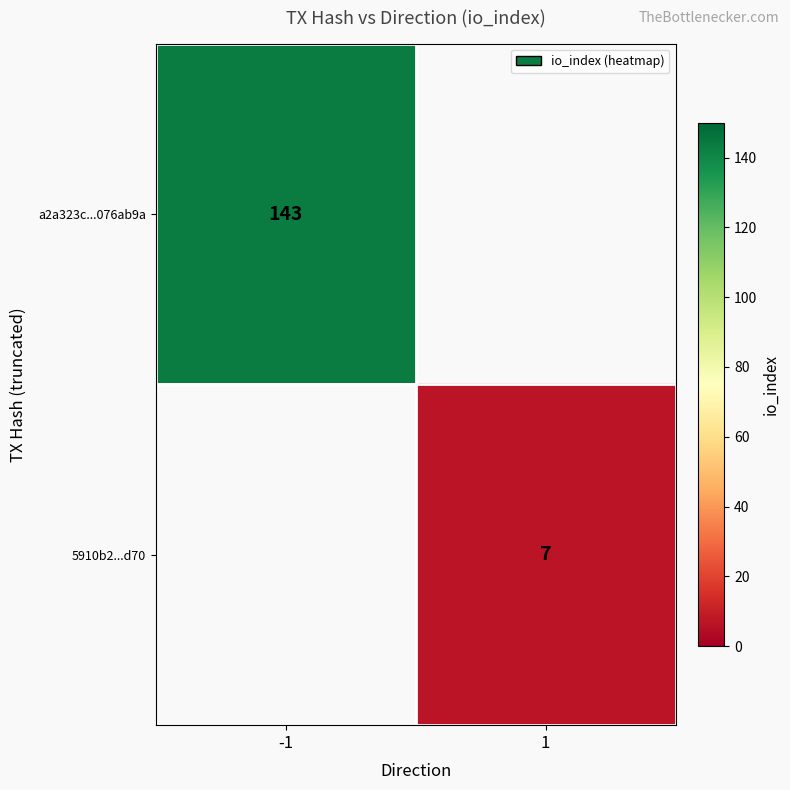

Is it true that 5910b2...d70 equals 7 at 1?

True